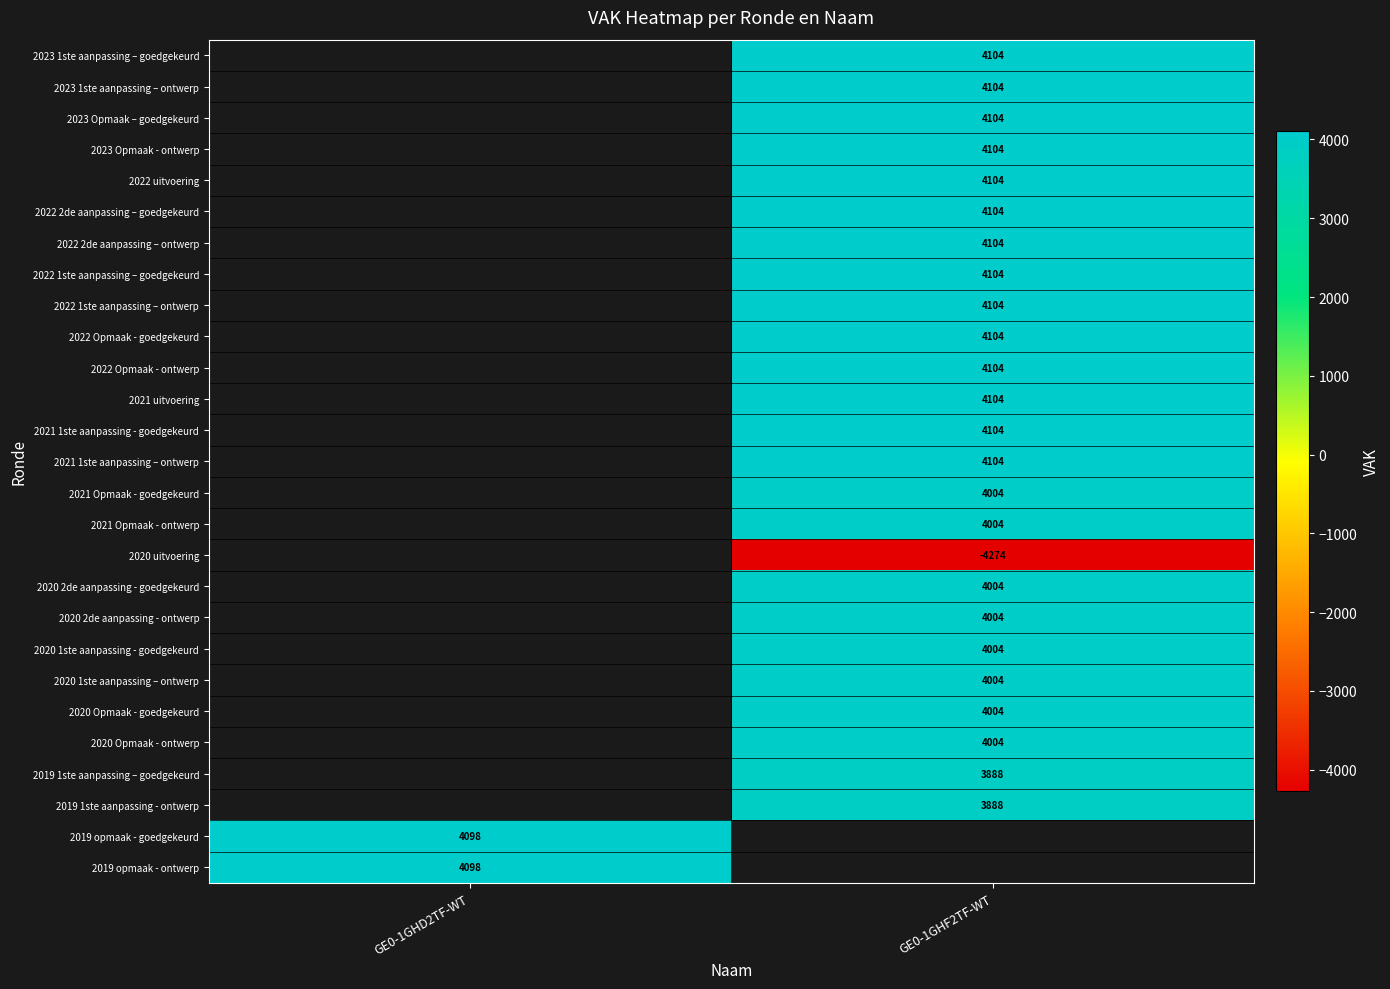

True or false: 2020 Opmaak - goedgekeurd has a value of 4004 at GE0-1GHF2TF-WT.

True